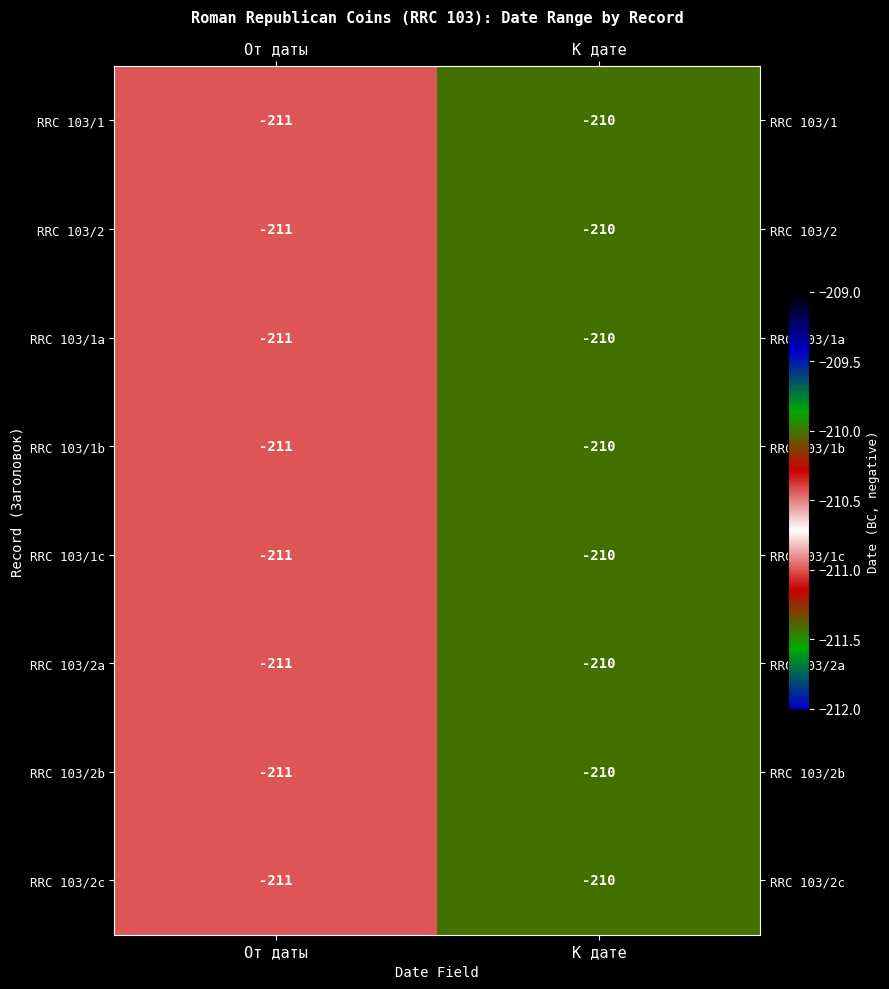

Which category has the highest value in the RRC 103/2b series?

К дате